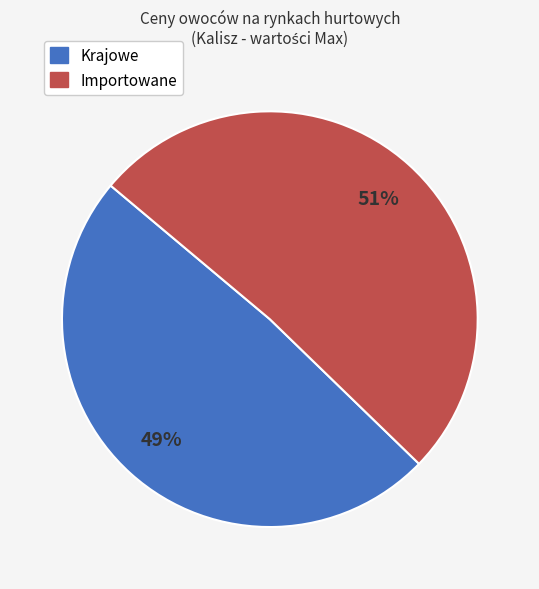

Count the number of slices in the pie.

2